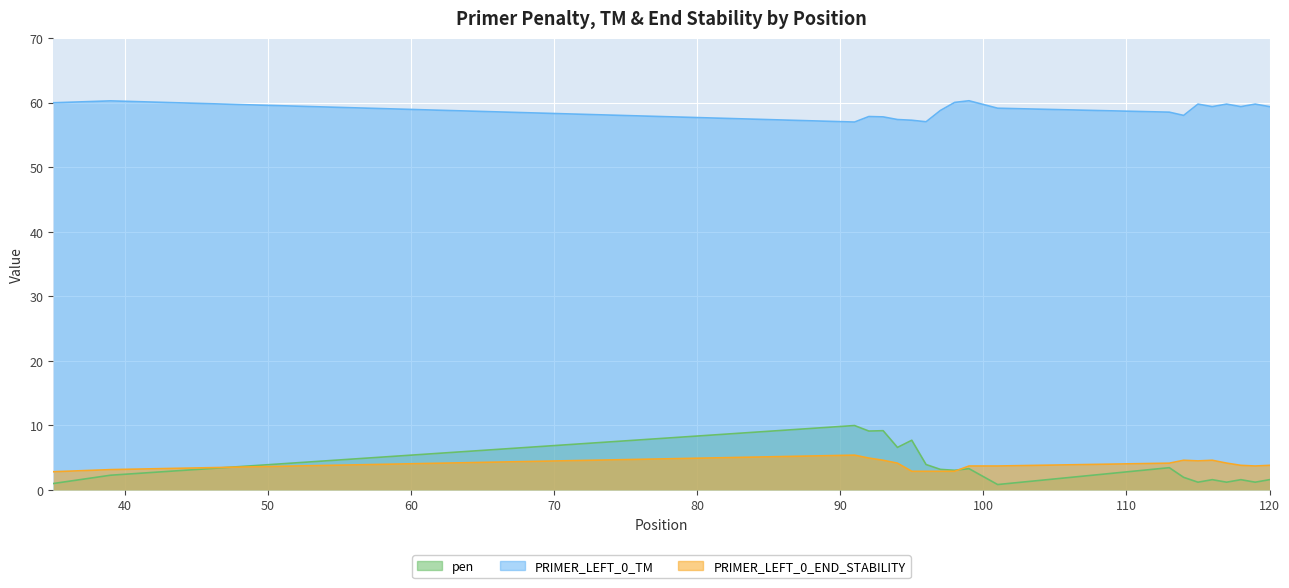

In pen, how many points are lower than both neighbors (excluding endpoints)?

7